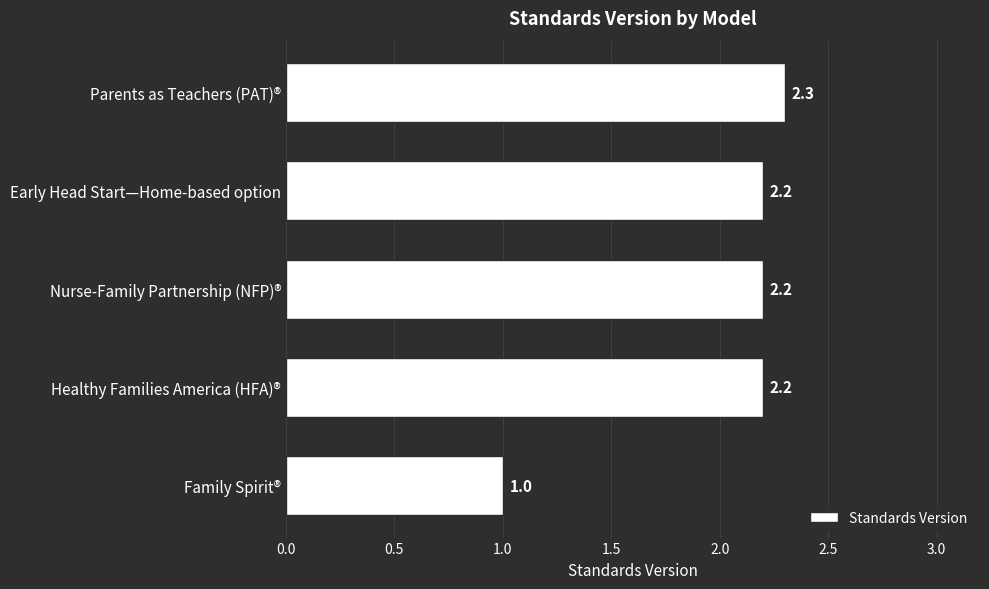

The chart shows a value of 0.8 at Nurse-Family Partnership (NFP)®. True or false?

False